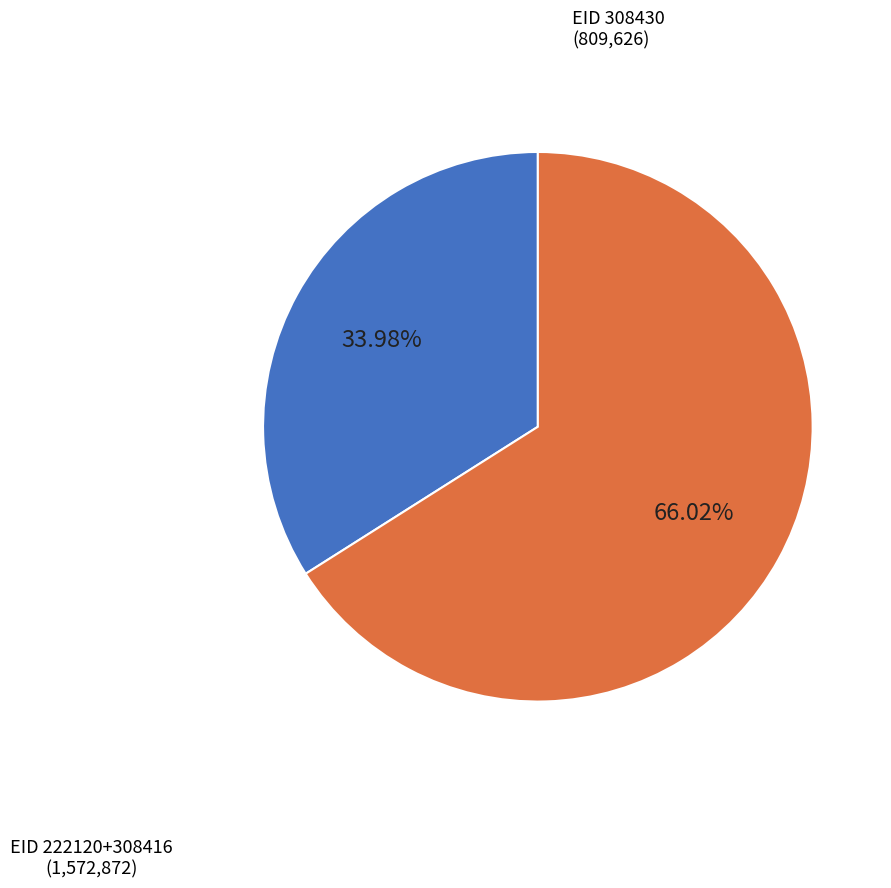

Is there any slice that represents more than half of the pie?

Yes